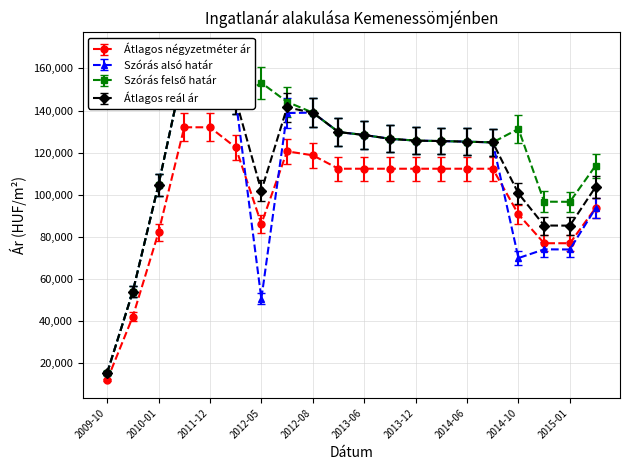

At which label does Szórás felső határ reach its minimum?

2009-10